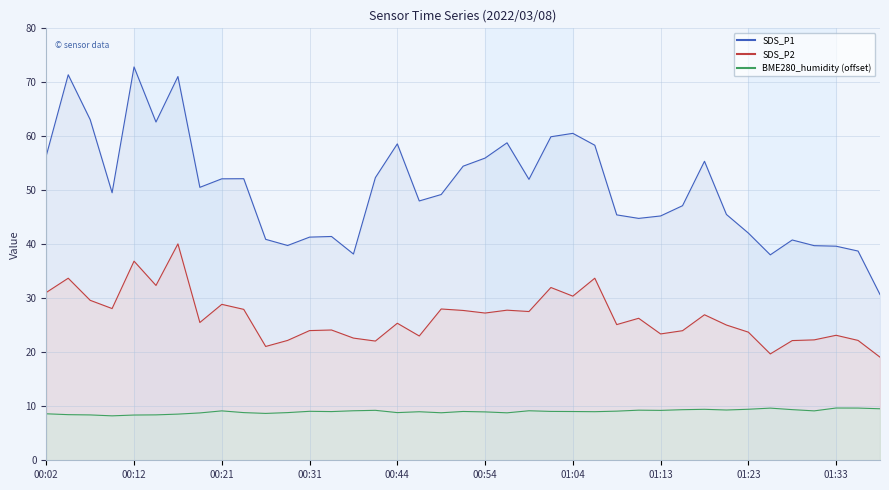

What is the average value of the SDS_P2 series?

26.6